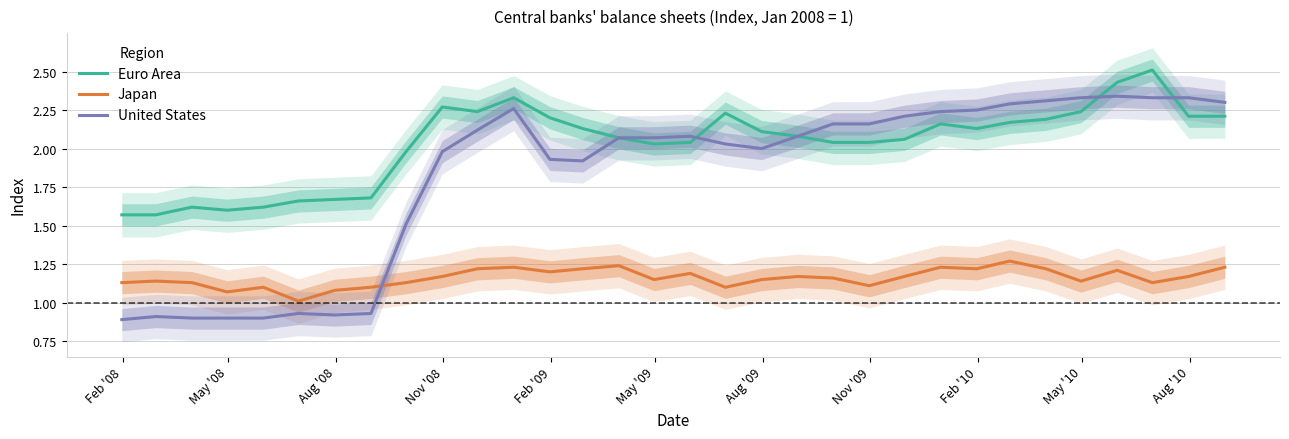

True or false: Euro Area and Japan cross at least once.

False